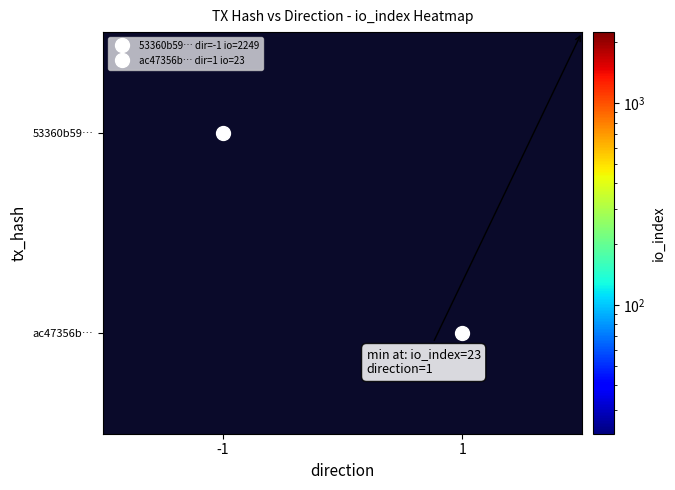

Between 1 and -1, which is larger?

-1